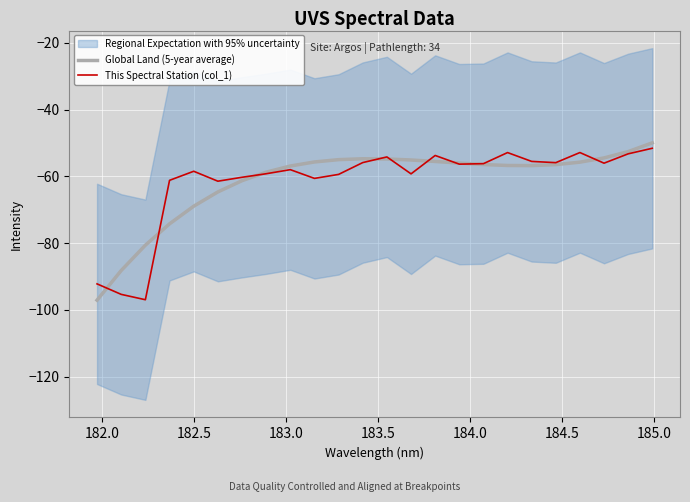

What is the minimum value for This Spectral Station (col_1)?

-97.0